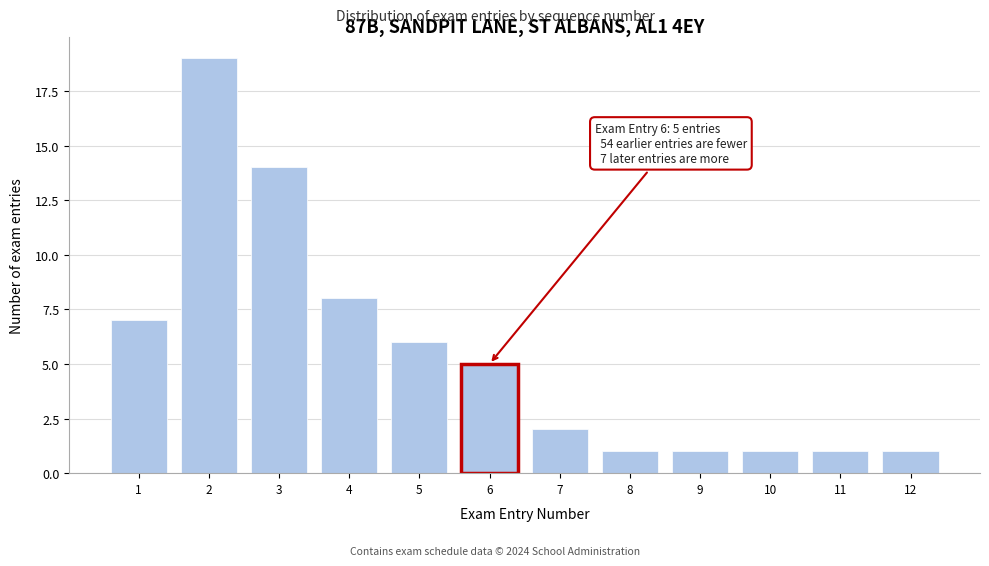

Reading right to left, extract all data points from this chart.

1	1	1	1	1	2	5	6	8	14	19	7